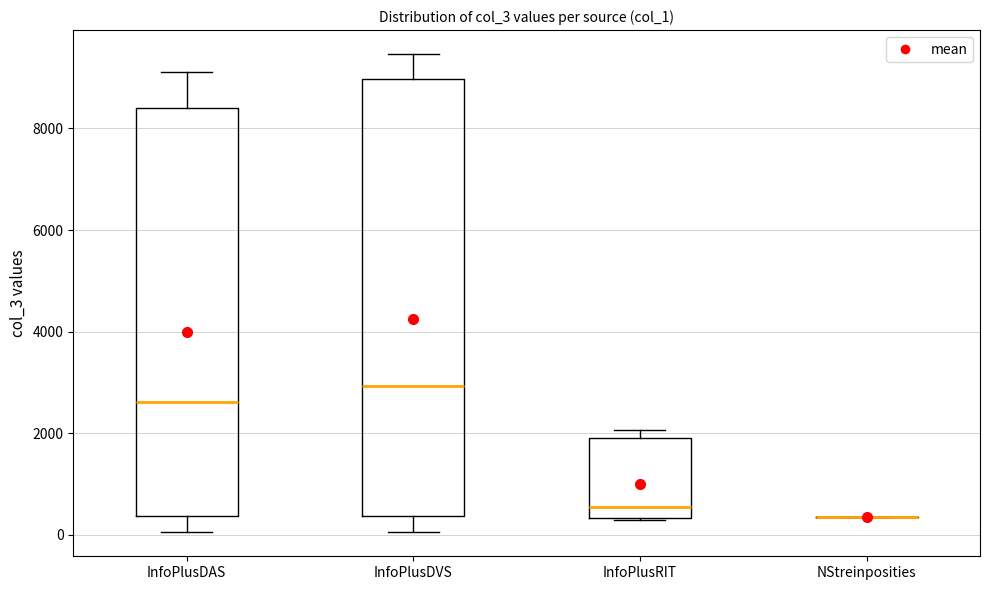

Where is the upper edge of the box for InfoPlusDVS on the y-axis? The values are not printed on the chart, so give them approximately, as read against the axis.

9000